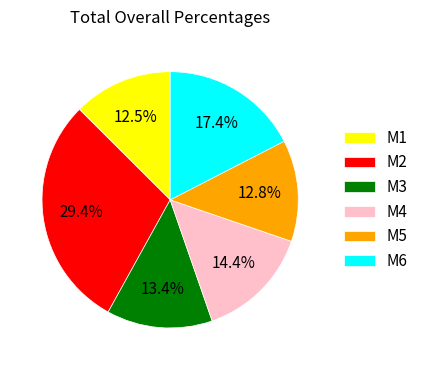

Count the number of slices in the pie.

6